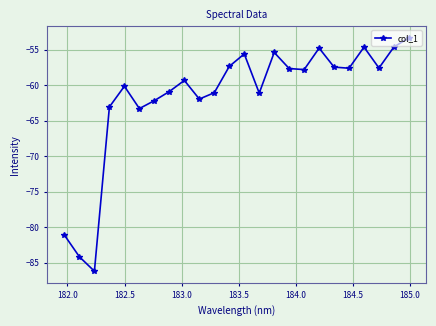

What is the value of the 2nd point from the left?

-84.1